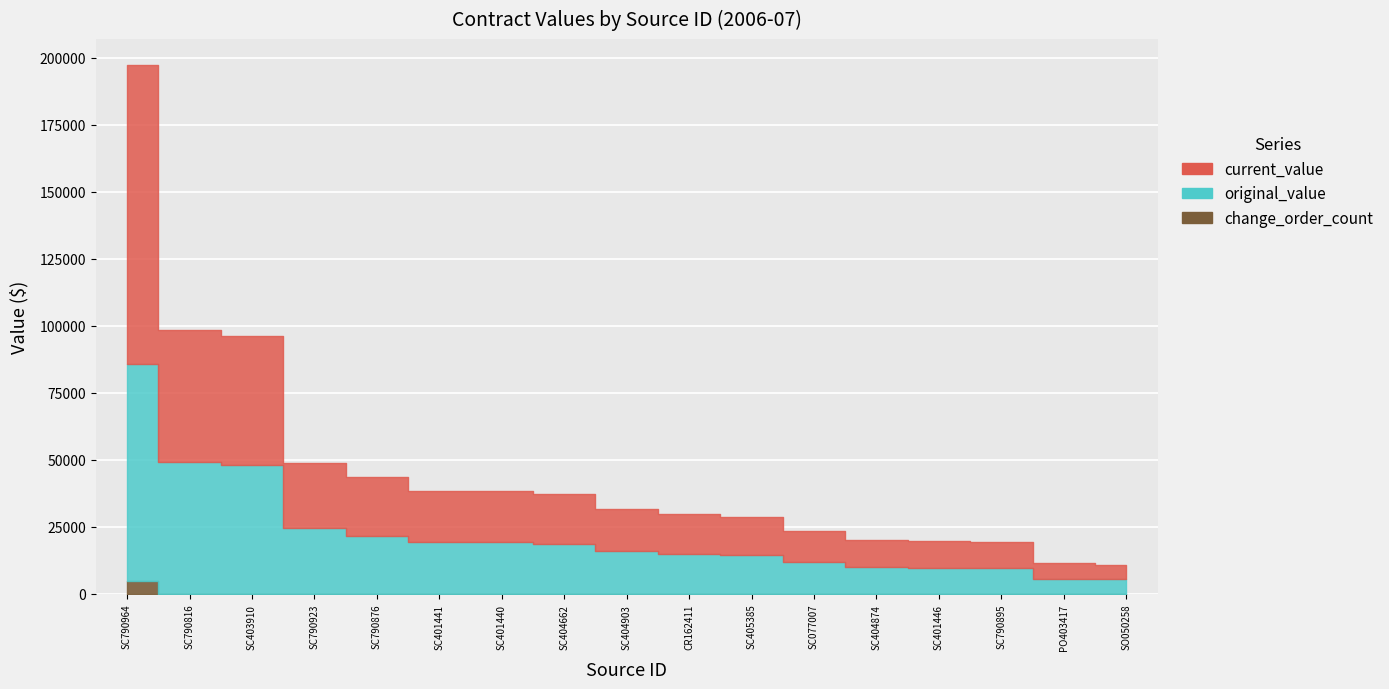

What is the spread (max minus min) of values at SC790876?

21744.0